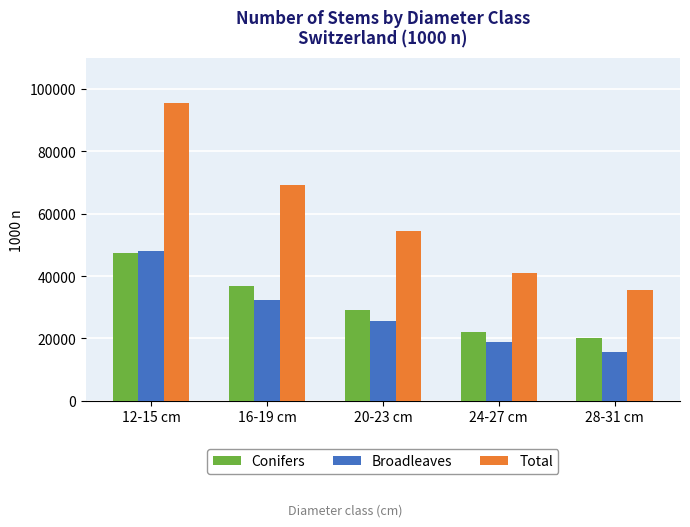

Reading right to left, list all the values displayed in this chart.

Conifers: 28-31 cm=20095	24-27 cm=22135	20-23 cm=28962	16-19 cm=36878	12-15 cm=47260
Broadleaves: 28-31 cm=15514	24-27 cm=18684	20-23 cm=25498	16-19 cm=32417	12-15 cm=48121
Total: 28-31 cm=35609	24-27 cm=40818	20-23 cm=54460	16-19 cm=69294	12-15 cm=95381